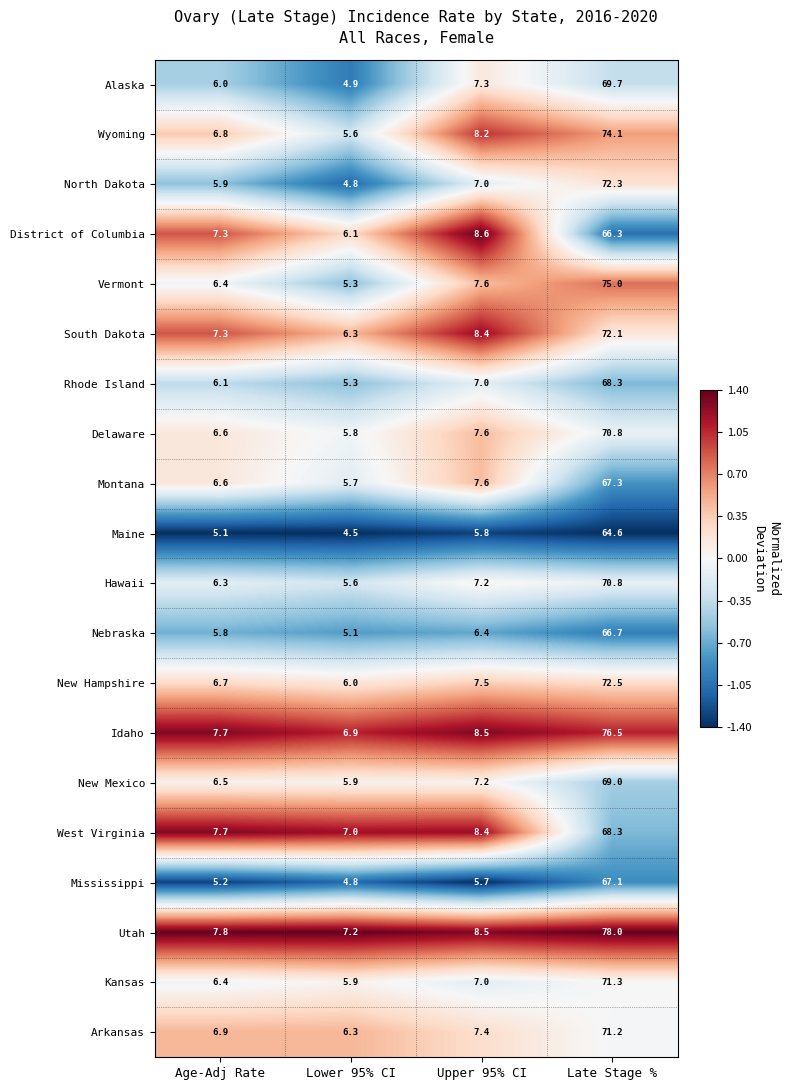

Is the value of Arkansas at Age-Adj Rate greater than the value of Rhode Island at Late Stage %?

No